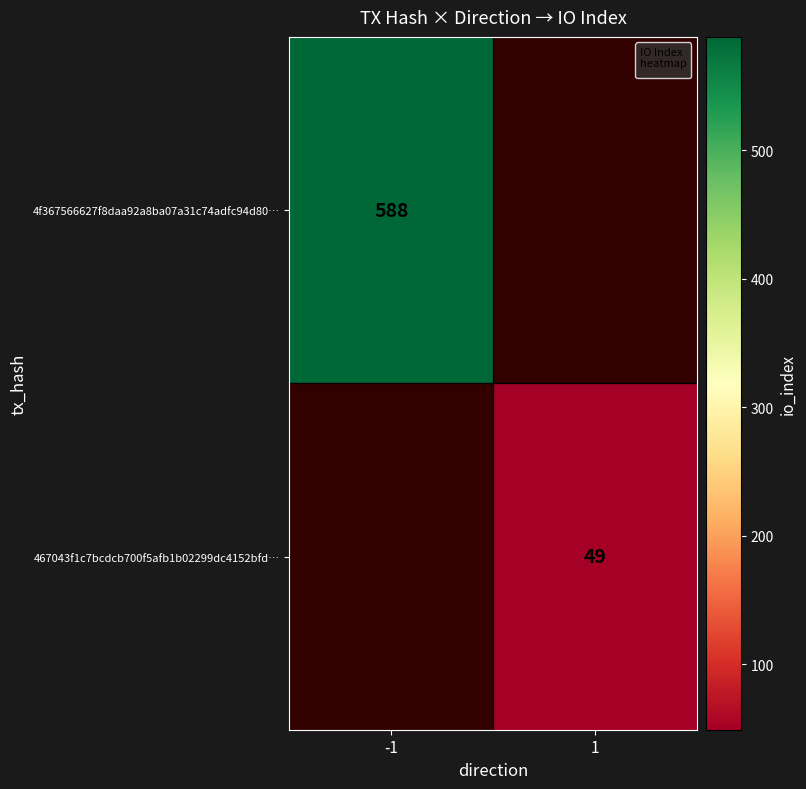

Is the value of 467043f1c7bcdcb700f5afb1b02299dc4152bfd… at 1 greater than the value of 4f367566627f8daa92a8ba07a31c74adfc94d80… at -1?

No